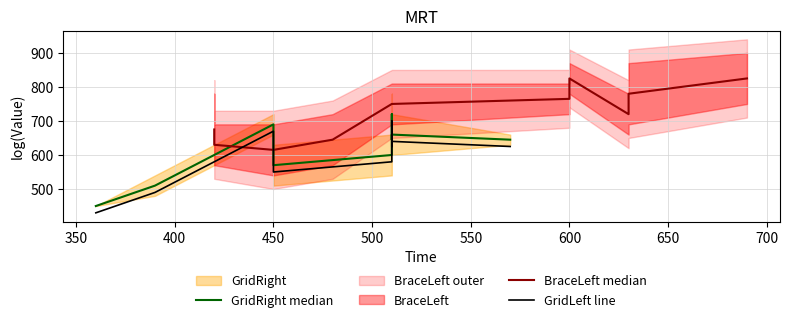

What is the difference between the maximum and second lowest values in the GridRight median series?

210